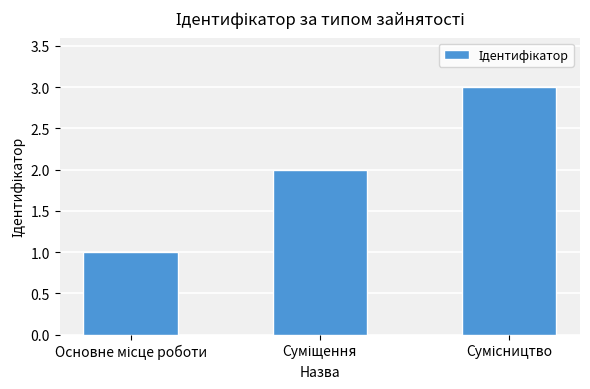

What is the sum of all values?

6